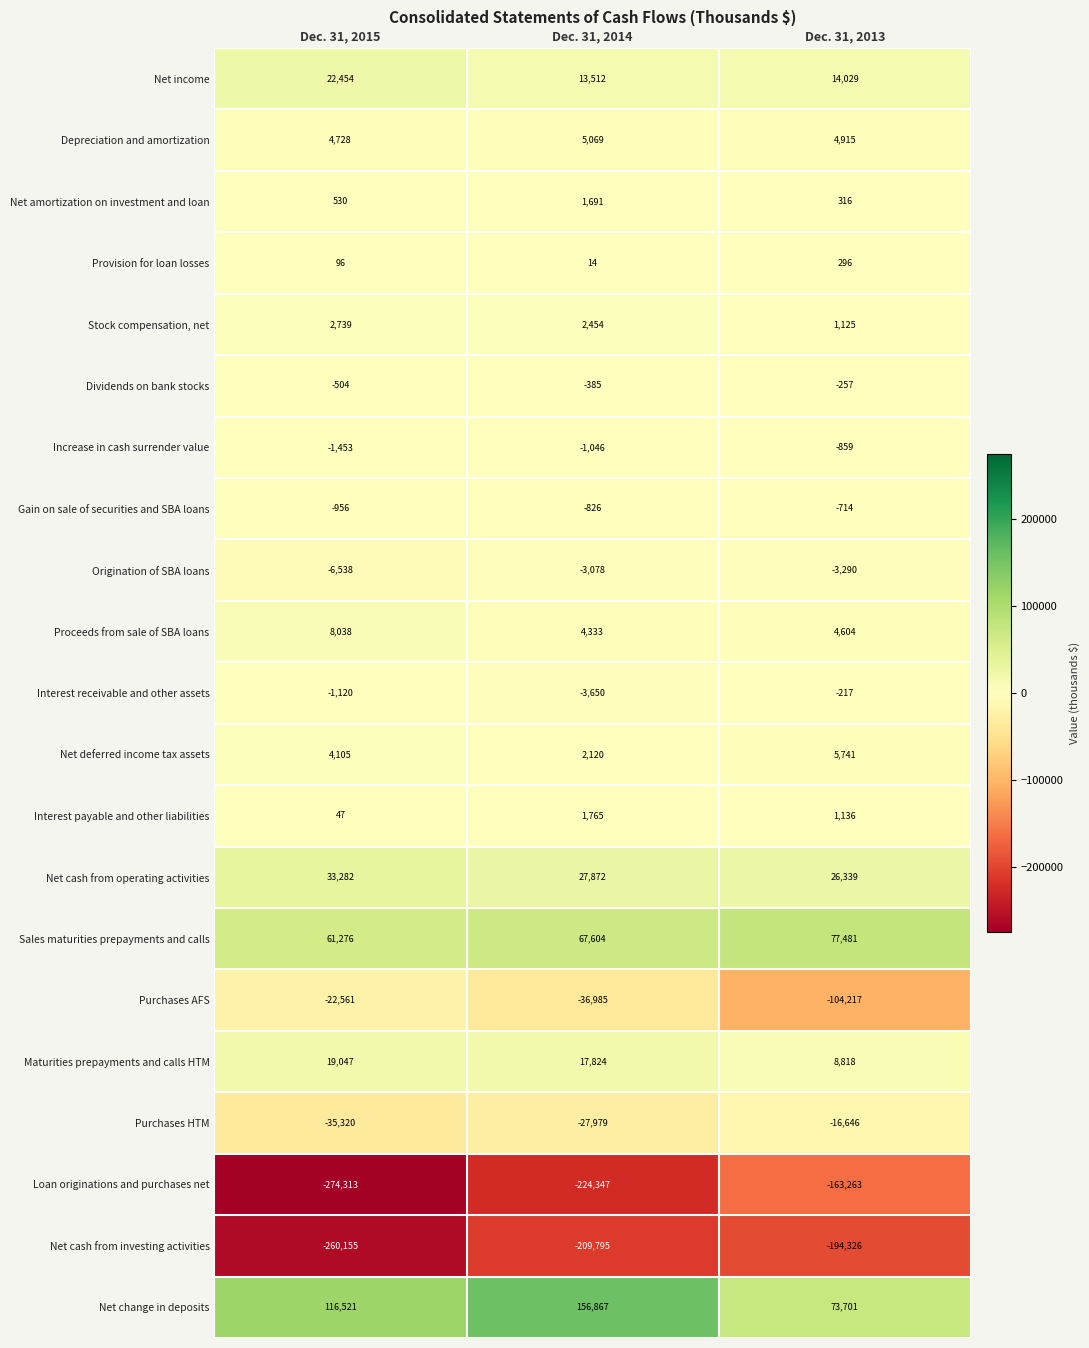

At which label does Purchases HTM reach its peak?

Dec. 31, 2013